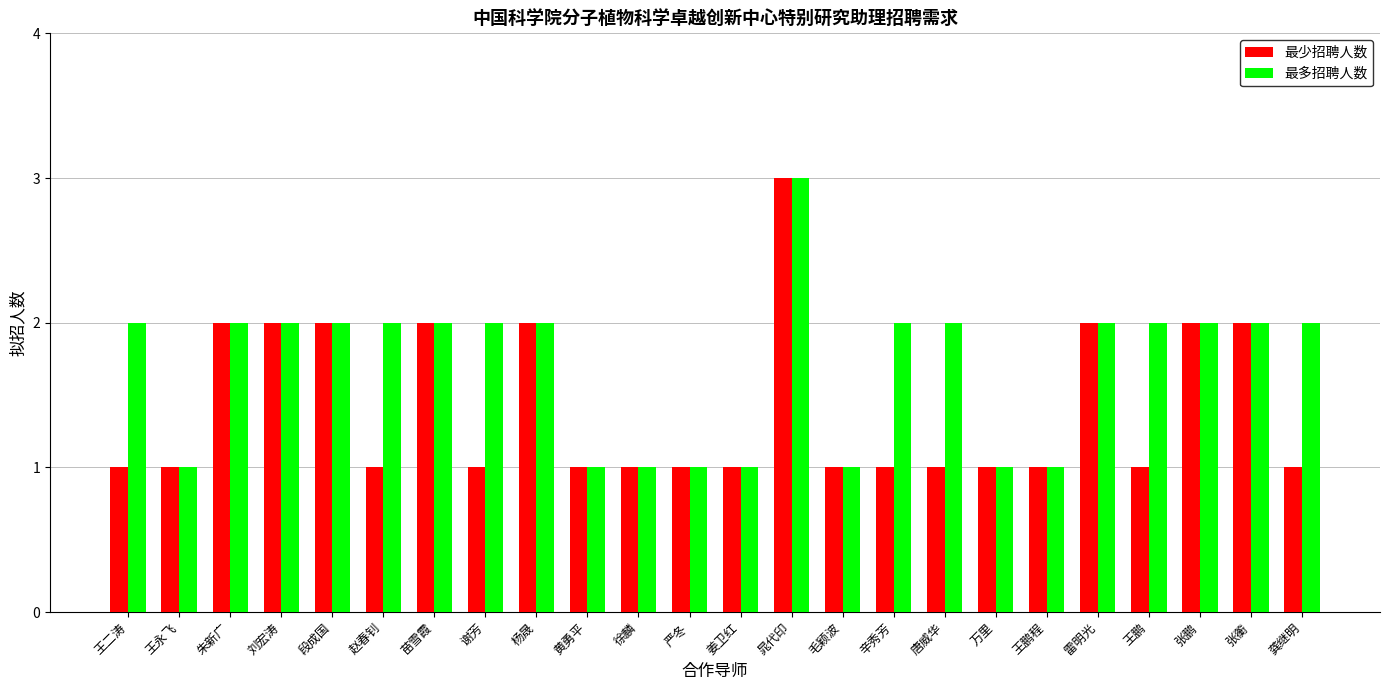

At 谢芳, list the series in order from smallest to largest.

最少招聘人数, 最多招聘人数